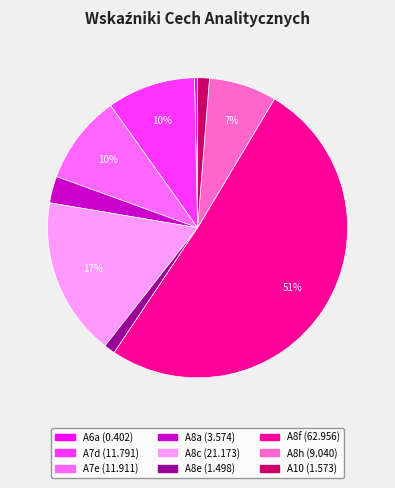

What percentage is the A8h slice, to the nearest percent?

7%